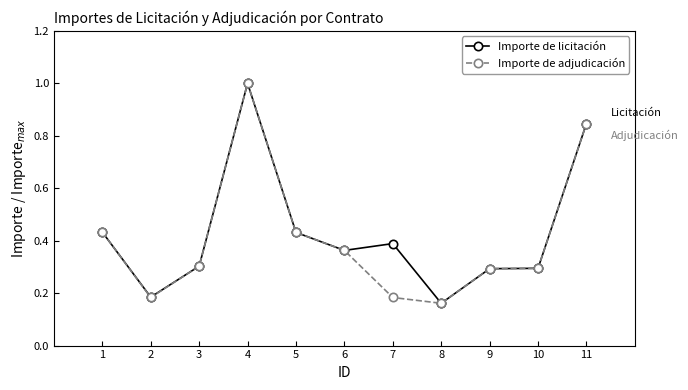

Where is the first local minimum for Importe de adjudicación?

2